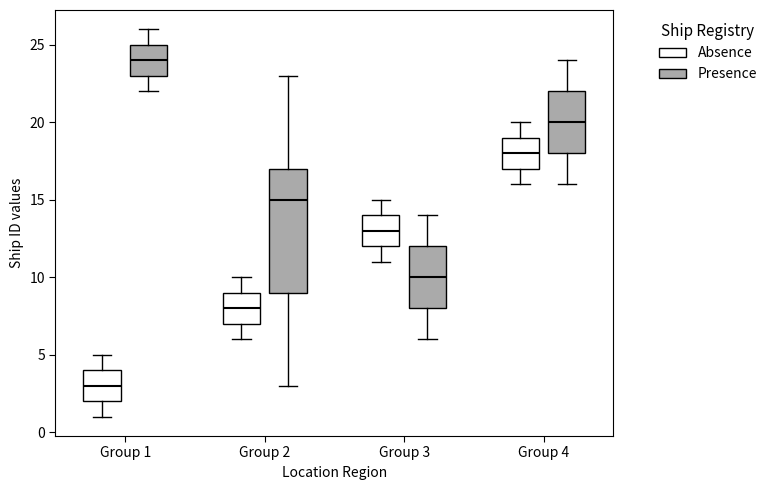

Which box is the tallest, from its lower edge to its upper edge?

Group 2 (Presence)